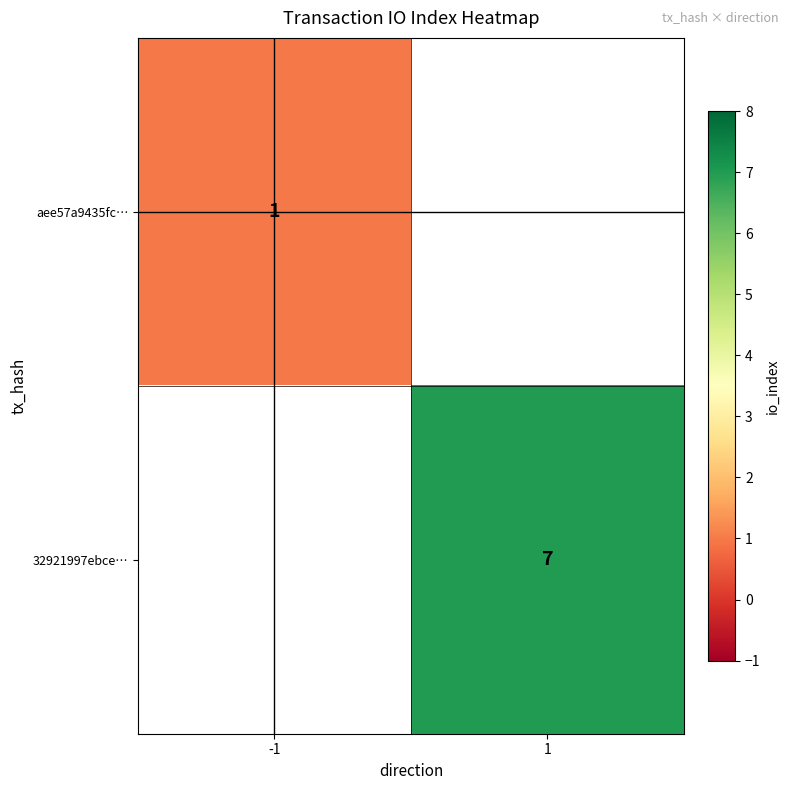

True or false: 32921997ebce… has a value of 7 at 1.

True